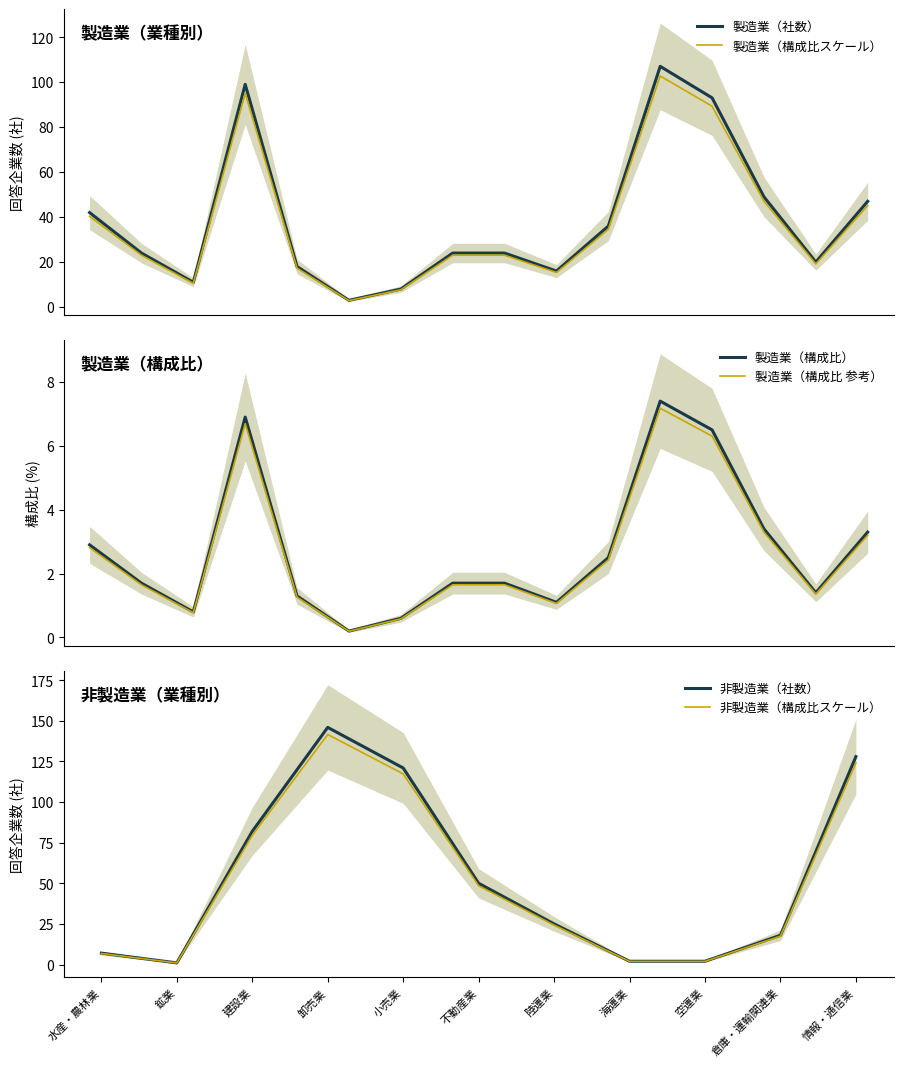

The 製造業（構成比） series shows 0.2 at パルプ・紙. True or false?

False